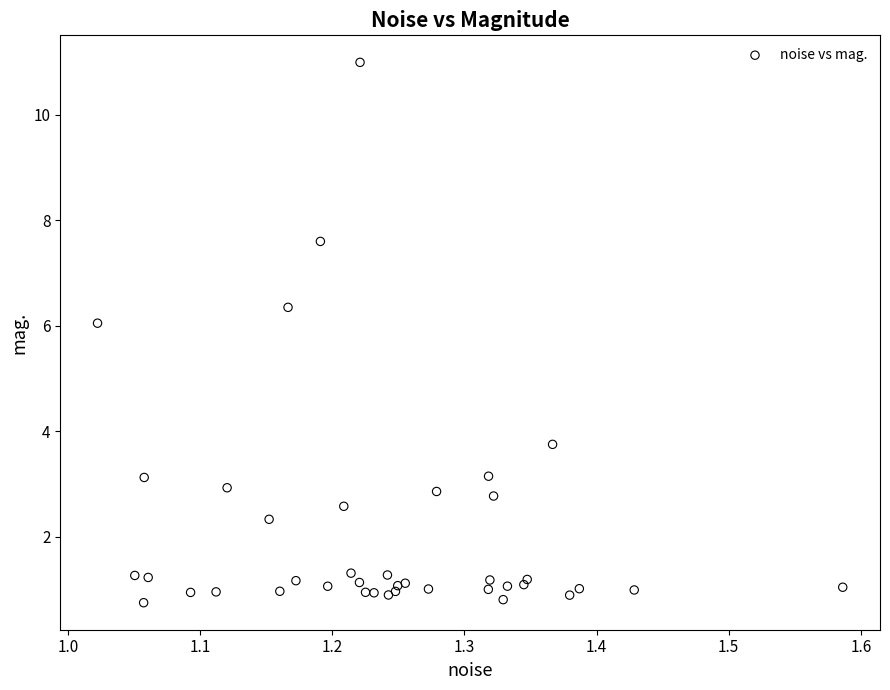

What Y value in the scatter plot is closest to 5?

6.1